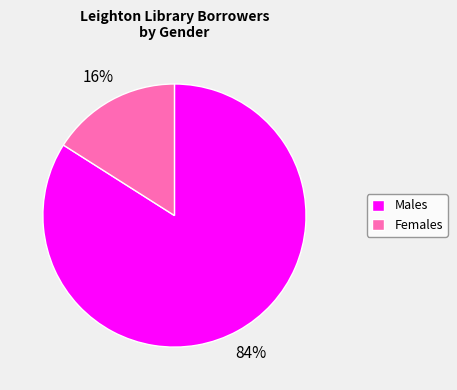

Count the number of slices in the pie.

2